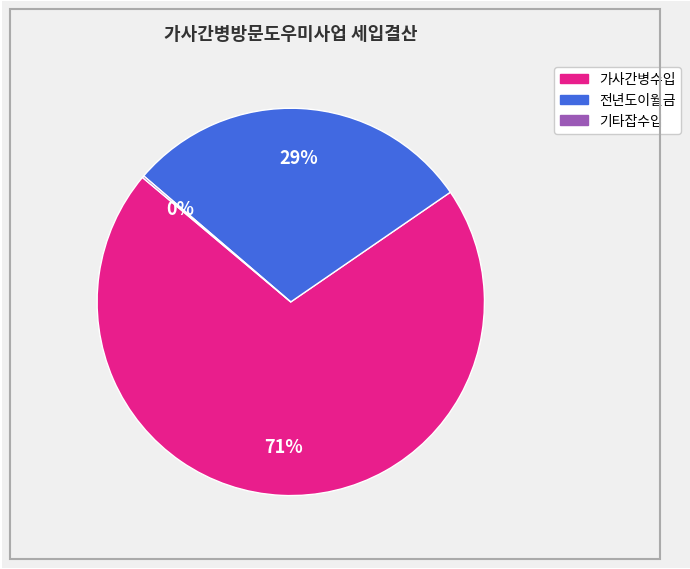

To the nearest percent, what is the difference between the largest and smallest slice percentages?

71%